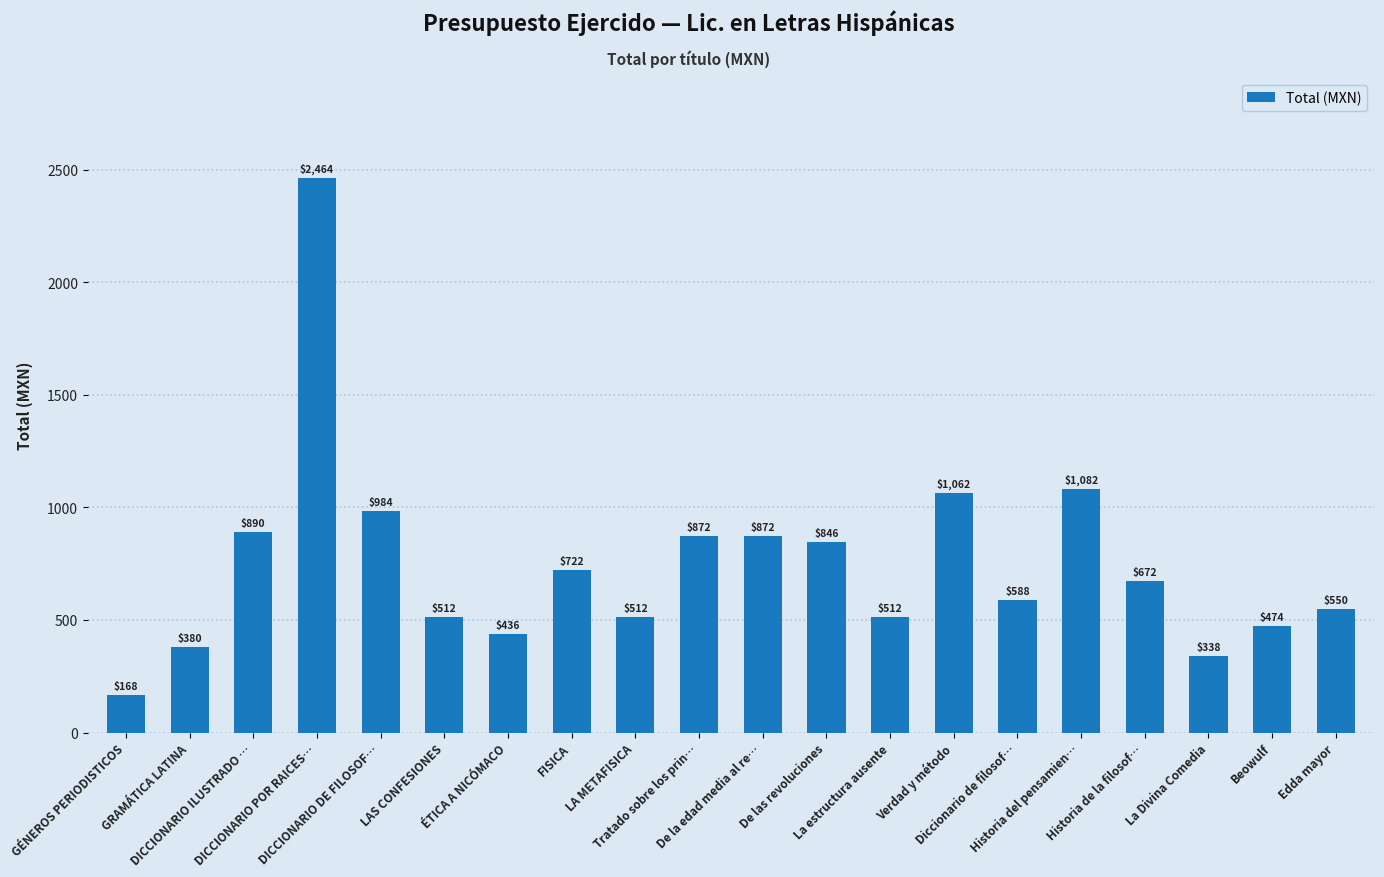

True or false: the data shows 882 at La estructura ausente.

False